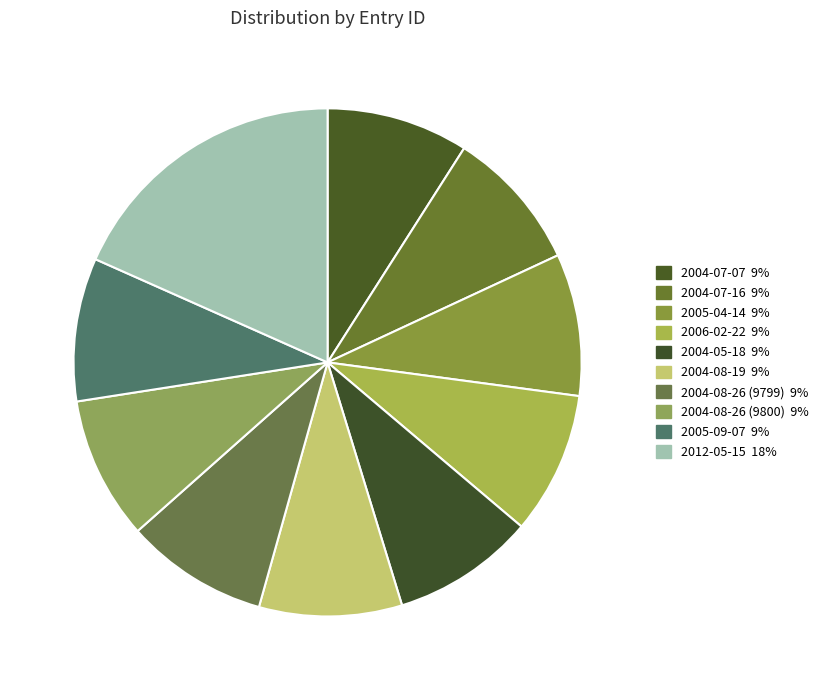

Which has a higher value, 2005-09-07 or 2004-05-18?

2005-09-07